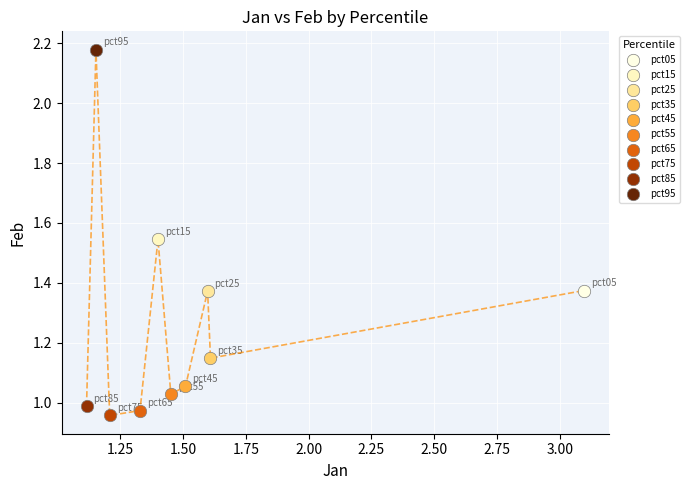

What are all the series names shown in the legend?

pct05, pct15, pct25, pct35, pct45, pct55, pct65, pct75, pct85, pct95